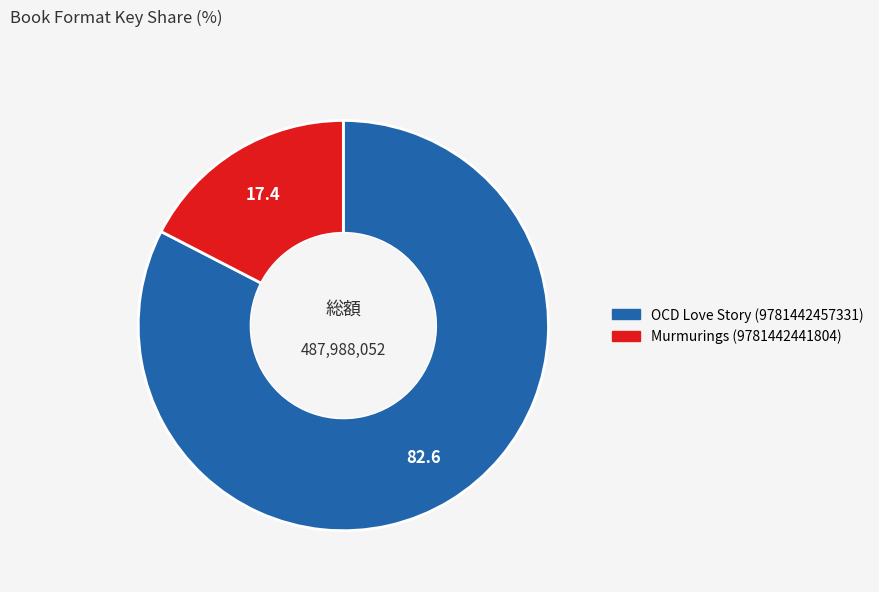

Is it true that Murmurings (9781442441804) is 17% of the pie?

True